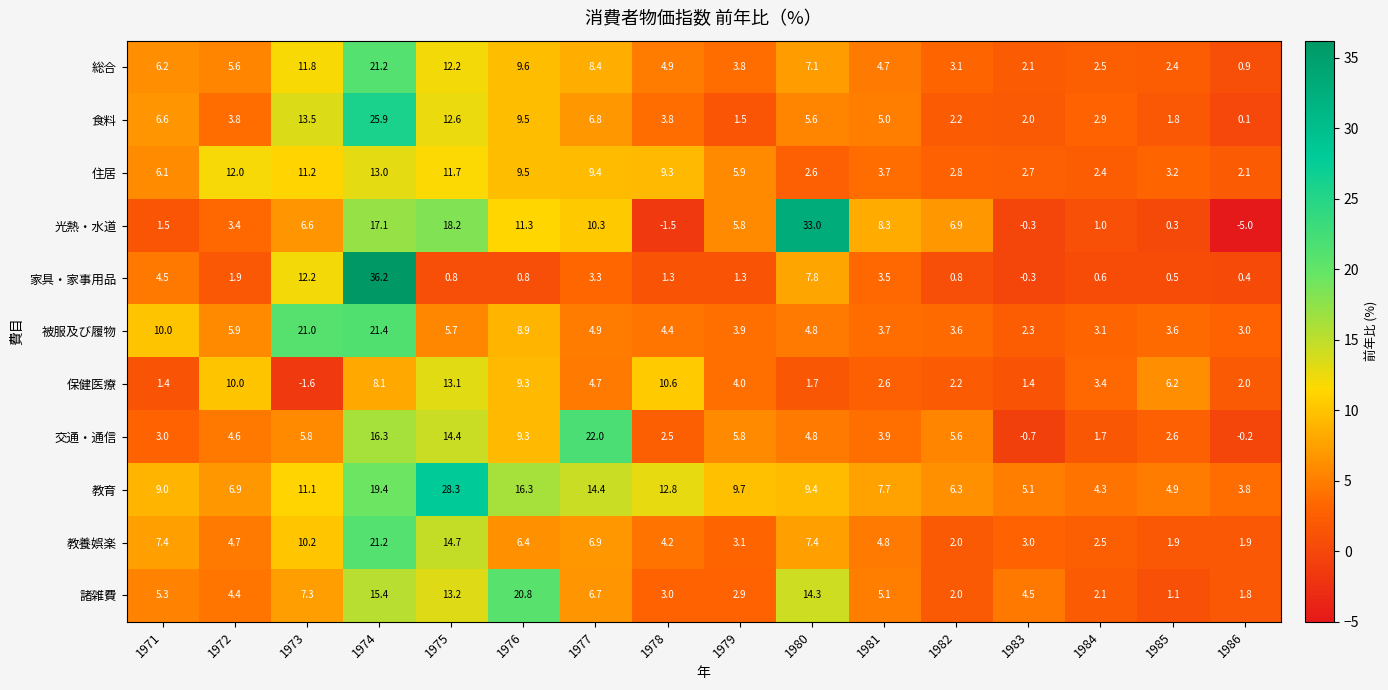

Which series has the largest range (max minus min)?

光熱・水道